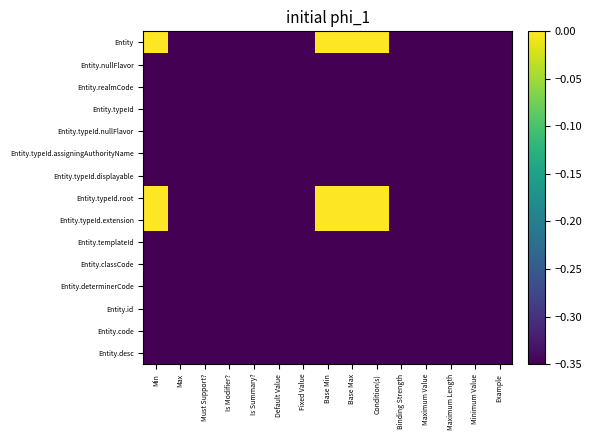

Rank the series at Base Max from highest to lowest value.

Entity, Entity.typeId.root, Entity.typeId.extension, Entity.nullFlavor, Entity.realmCode, Entity.typeId, Entity.typeId.nullFlavor, Entity.typeId.assigningAuthorityName, Entity.typeId.displayable, Entity.templateId, Entity.classCode, Entity.determinerCode, Entity.id, Entity.code, Entity.desc